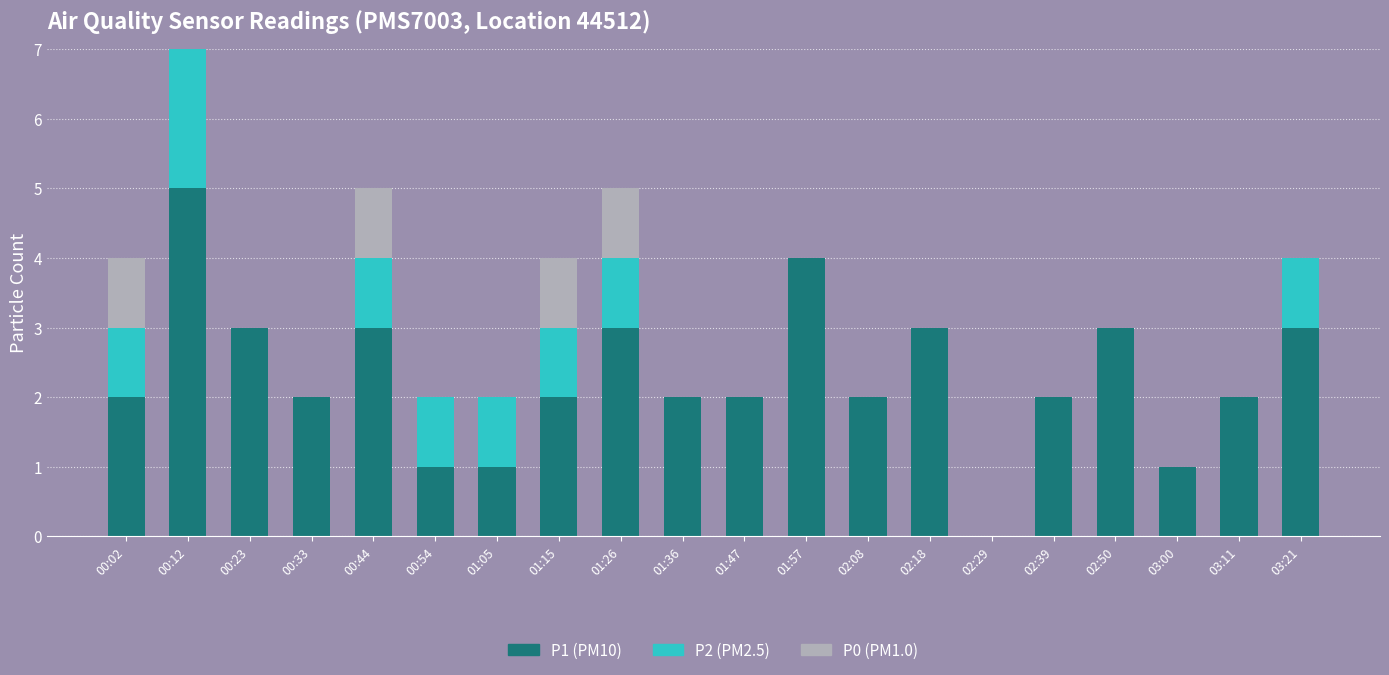

Does the chart contain stacked bars?

Yes